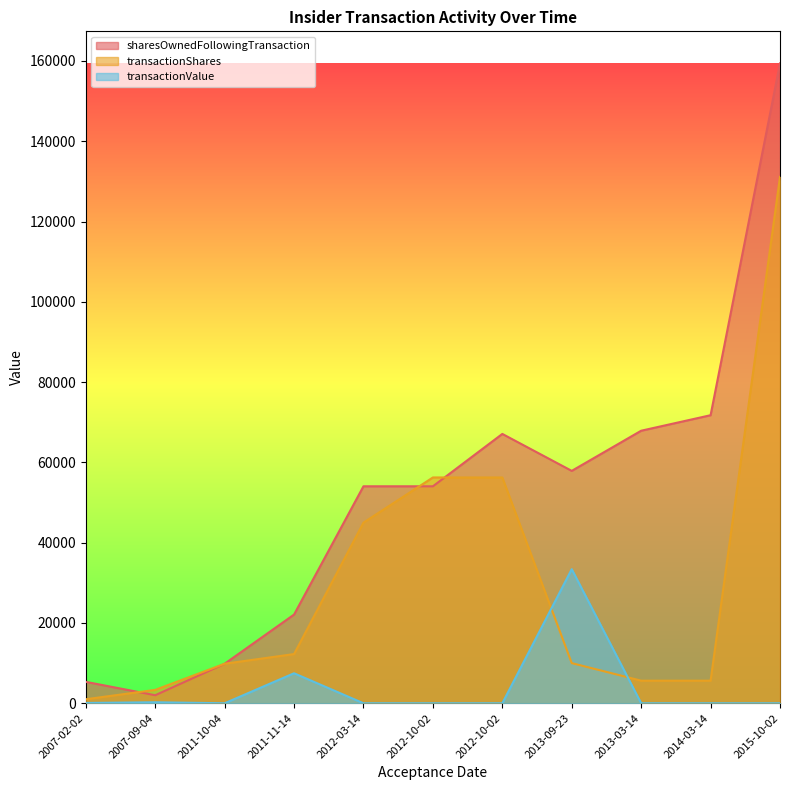

Which series changed the most between 2007-09-04 and 2013-03-14?

sharesOwnedFollowingTransaction